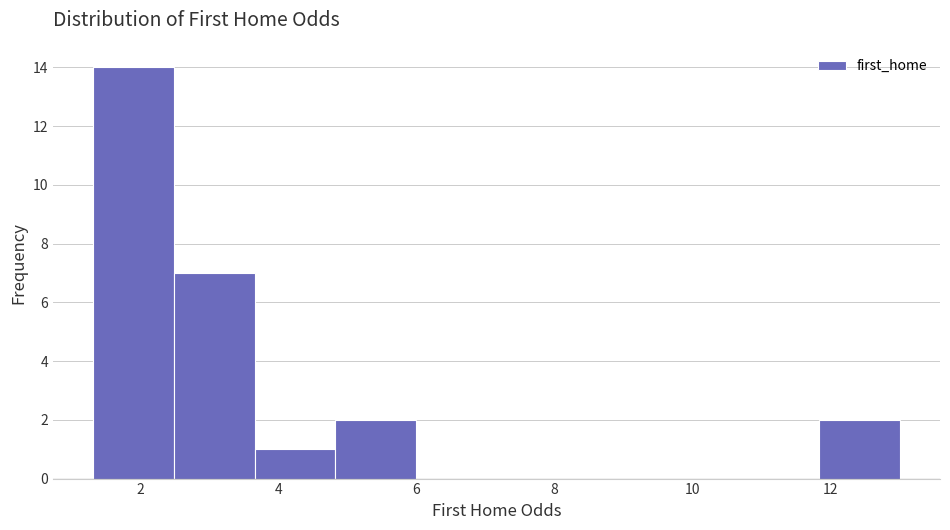

Reading left to right, transcribe this chart: for each bar, give the range it covers on the x-axis and its height. Neither the bar edges nor the heights are printed on the chart, so give them approximately, as read against the axes.

1.4 to 2.4: 14
2.4 to 3.6: 7
3.6 to 4.8: 1
4.8 to 6.0: 2
6.0 to 7.2: 0
7.2 to 8.4: 0
8.4 to 9.4: 0
9.4 to 10.6: 0
10.6 to 11.8: 0
11.8 to 13.0: 2